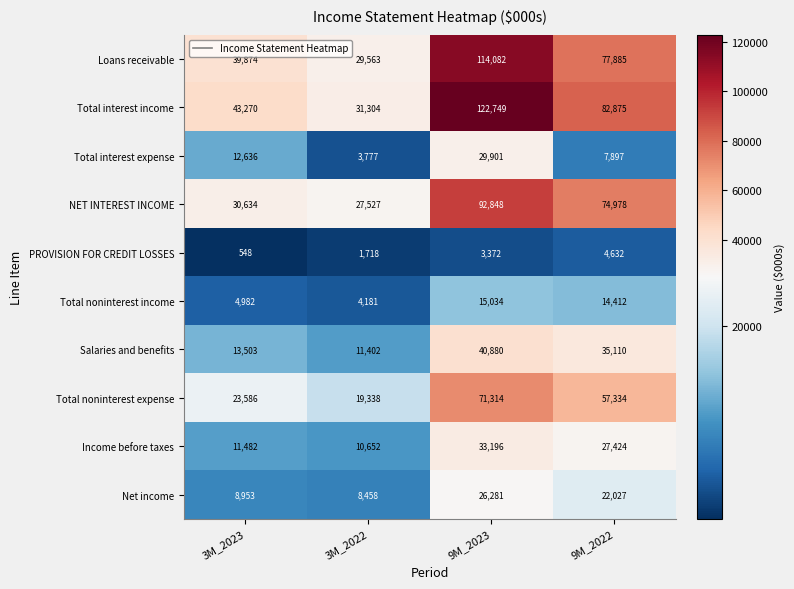

At which category is the sum across all series the highest?

9M_2023